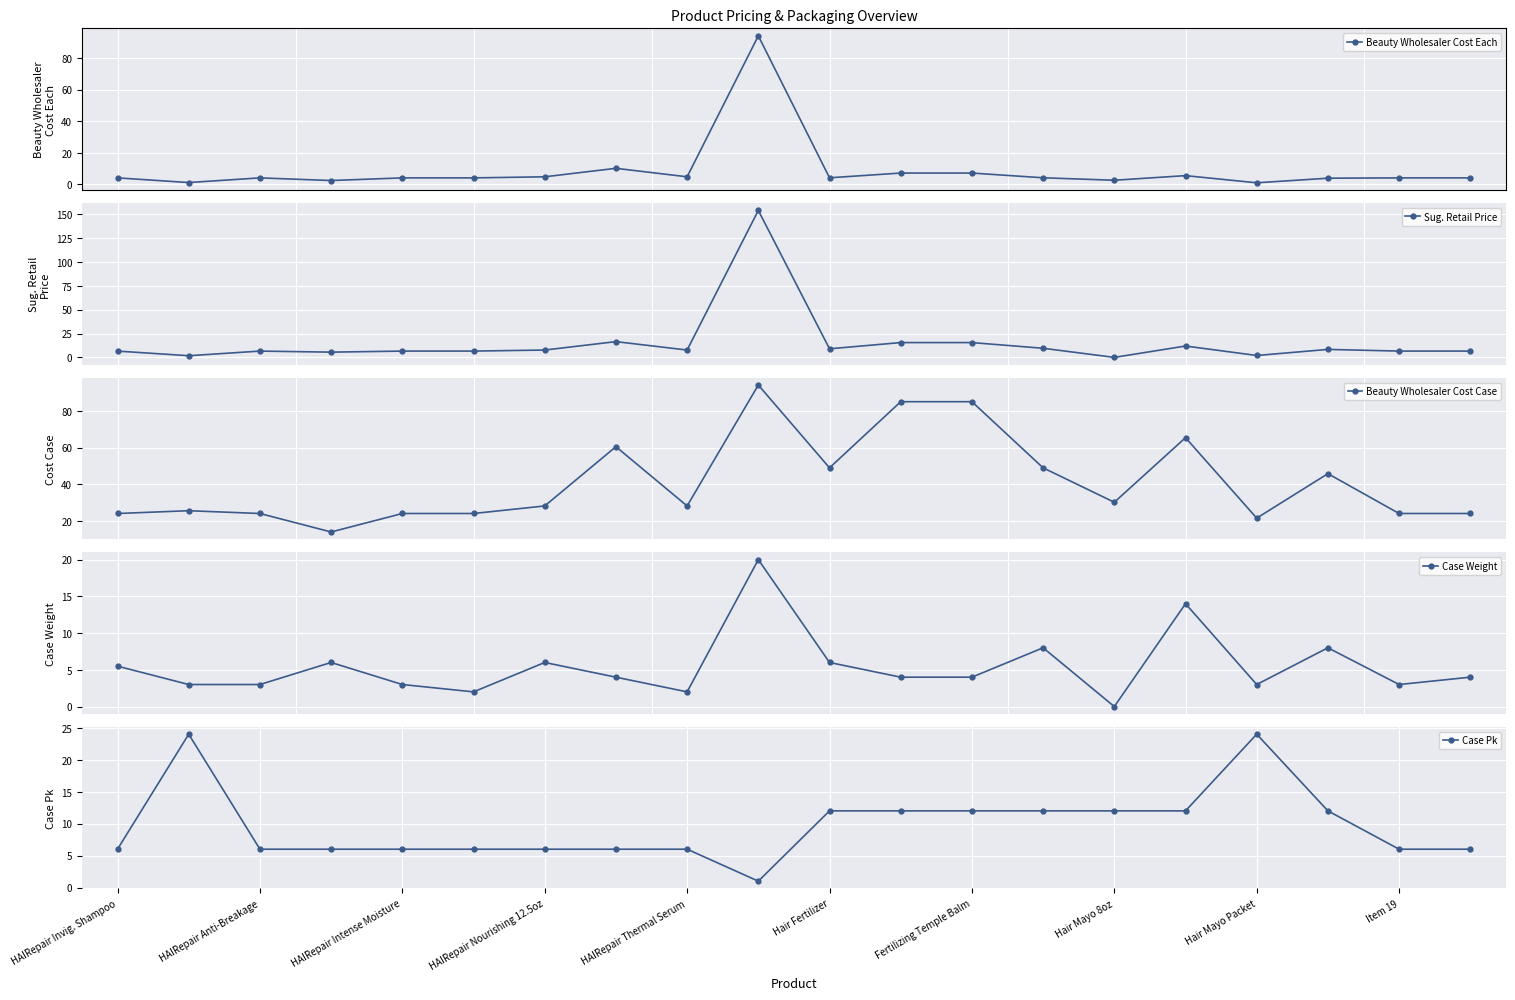

True or false: Beauty Wholesaler Cost Each has more than 2 interior local peaks.

True